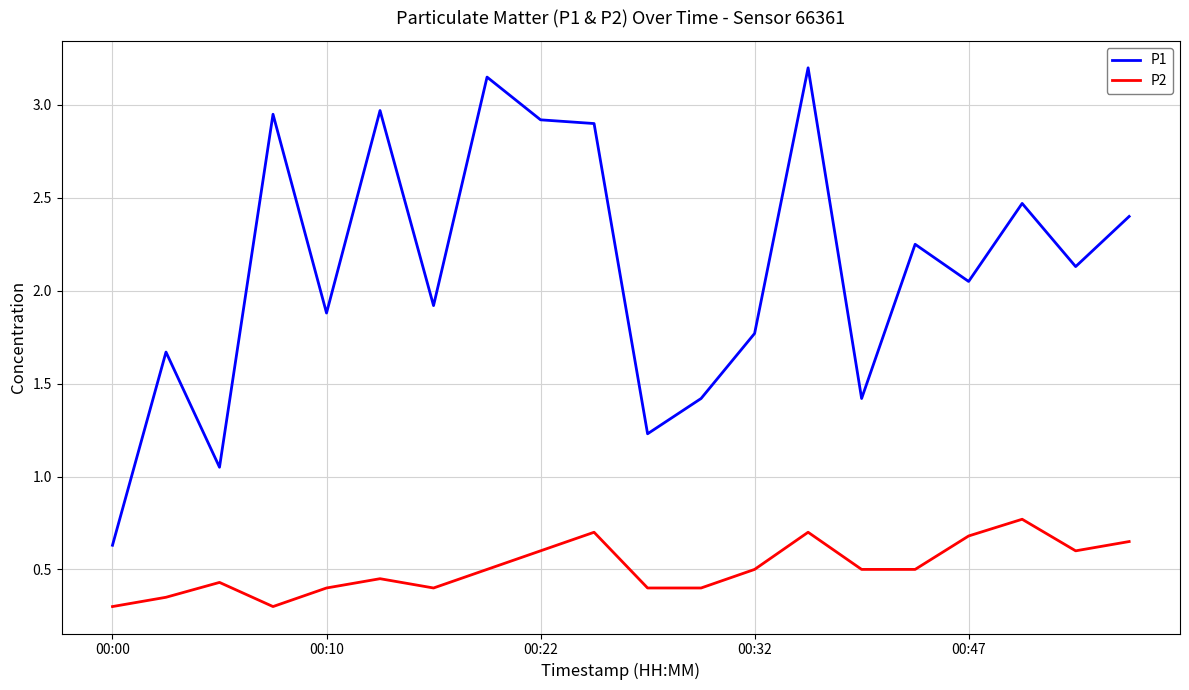

Which series has the widest spread of values?

P1